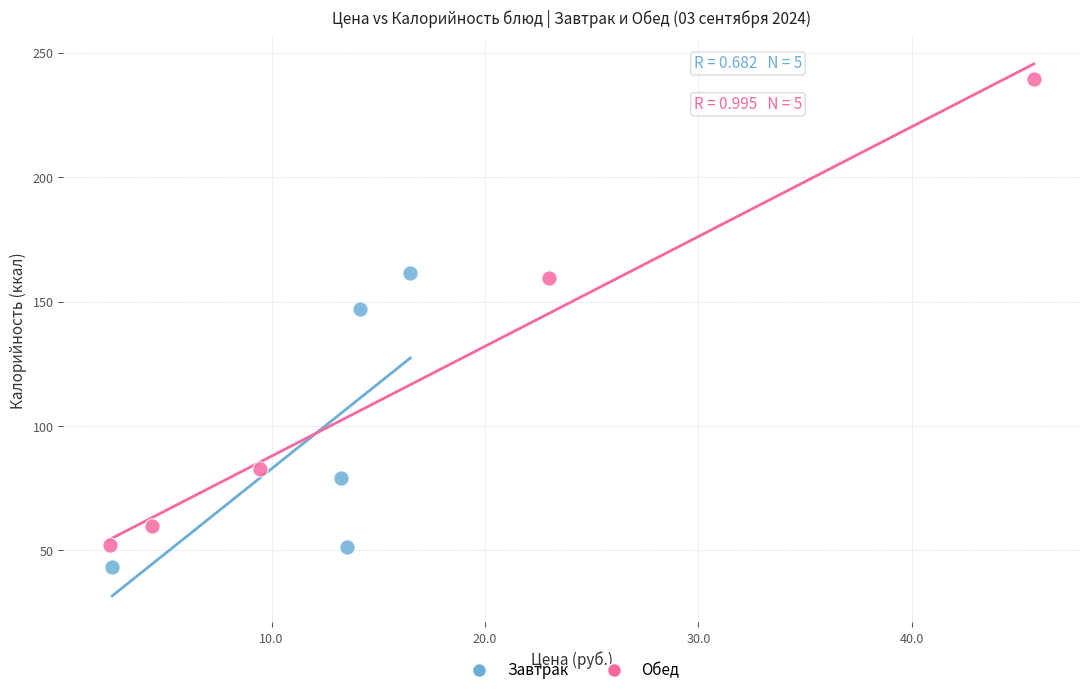

Which series contains the highest Y value?

Обед